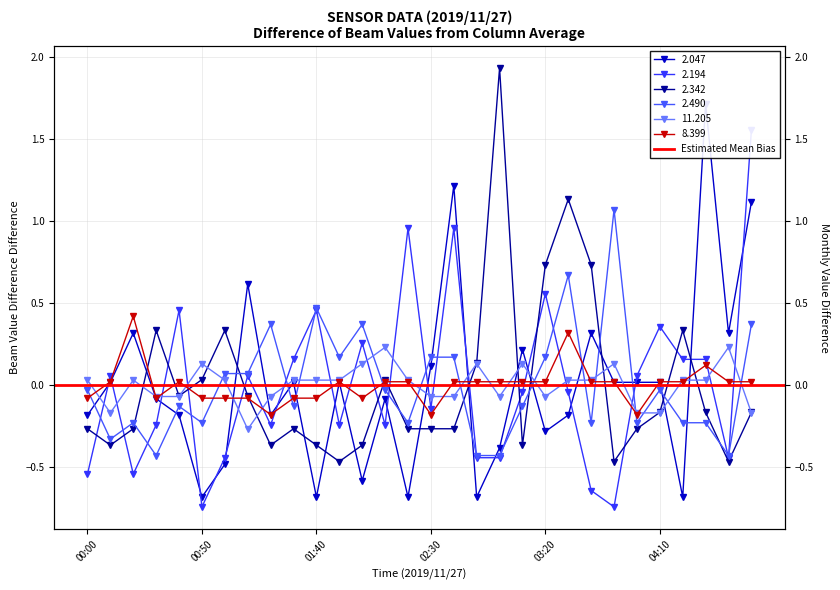

True or false: 8.399 and 2.342 intersect in this chart.

True